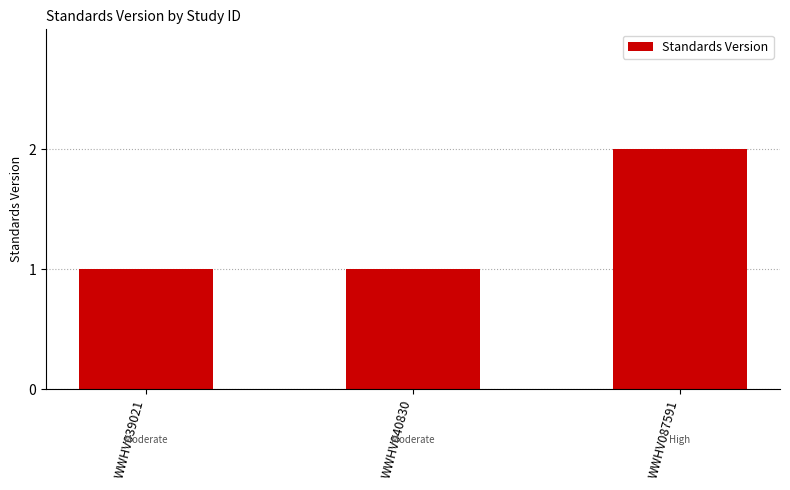

Is it true that the value at WWHV039021 is 1?

True